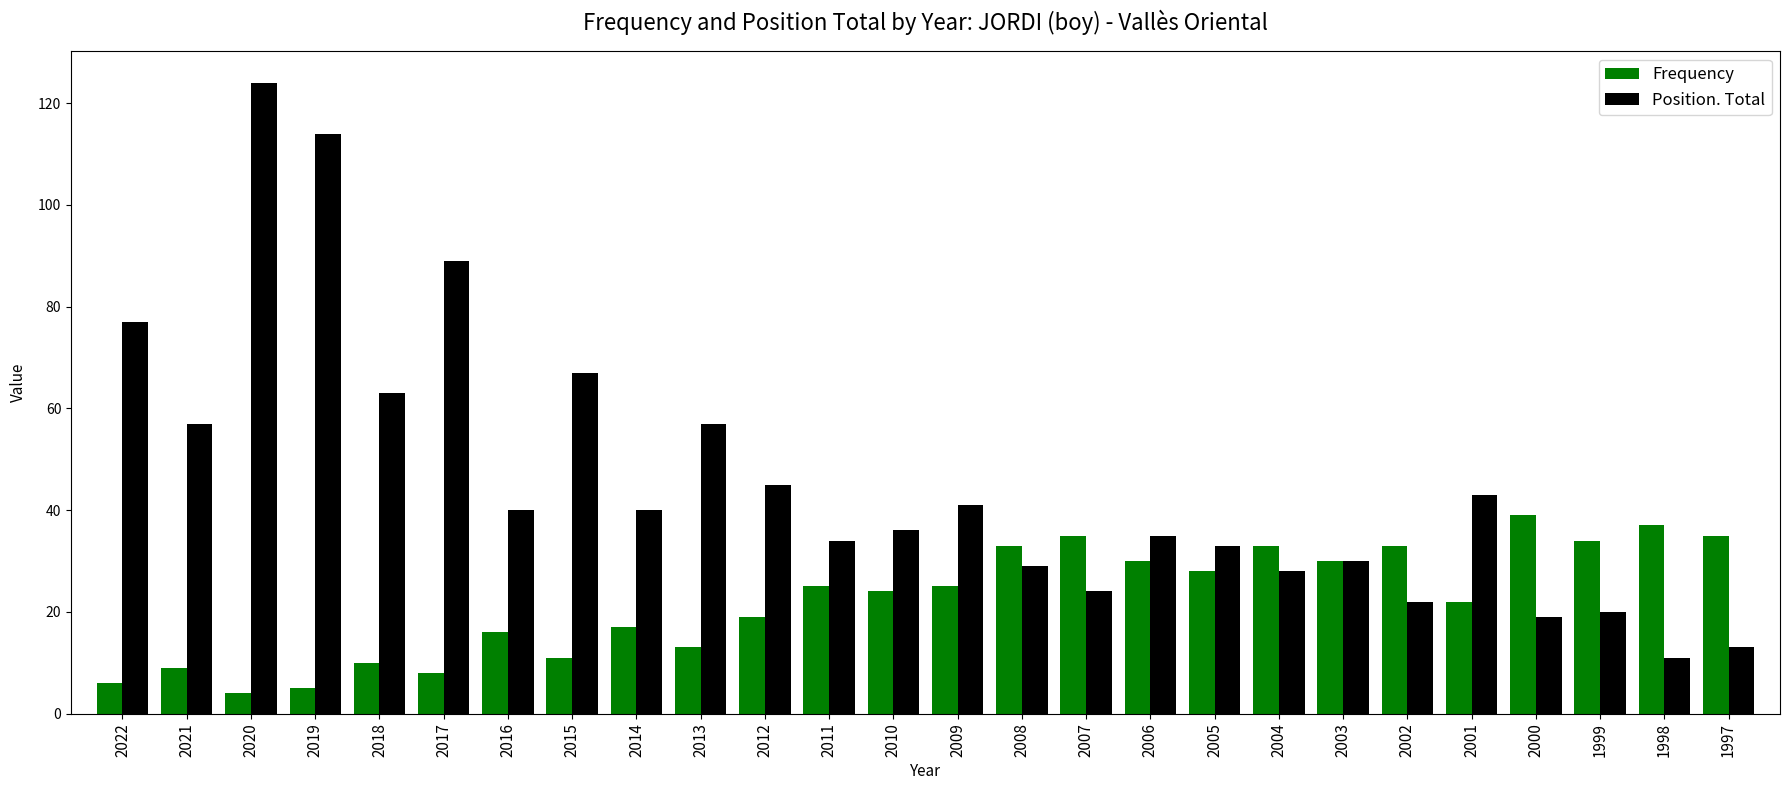

Which category has the lowest value in the Position. Total series?

1998